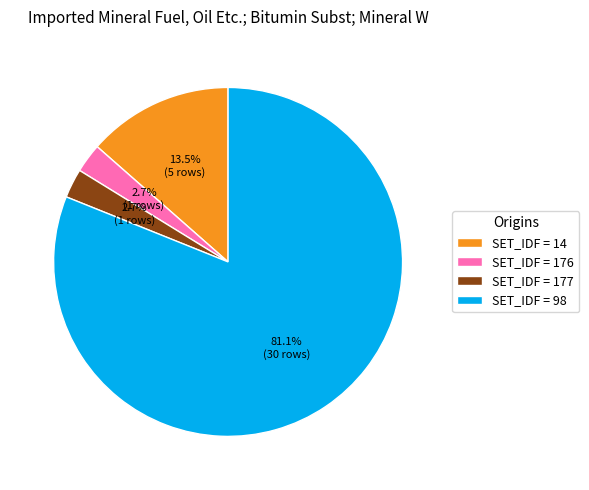

Which has a higher value, SET_IDF = 14 or SET_IDF = 177?

SET_IDF = 14